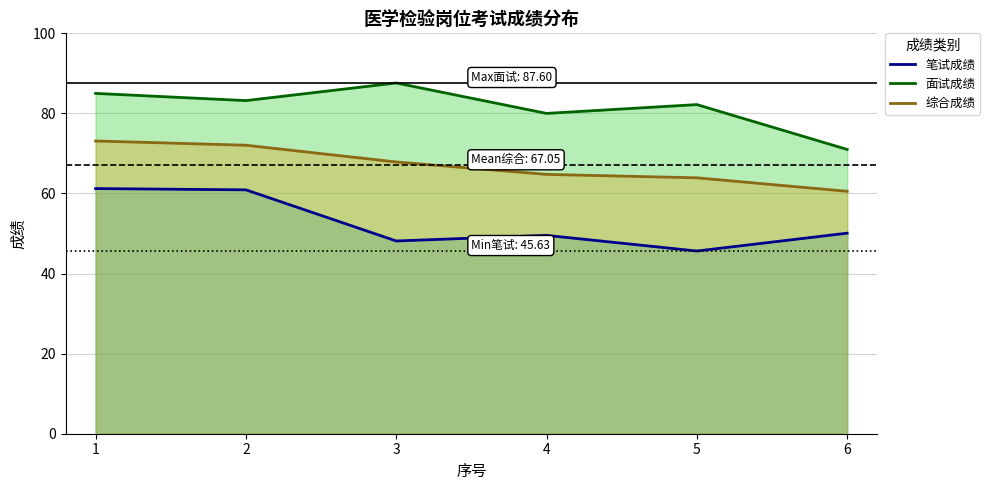

At which category does 笔试成绩 reach its first local valley?

3